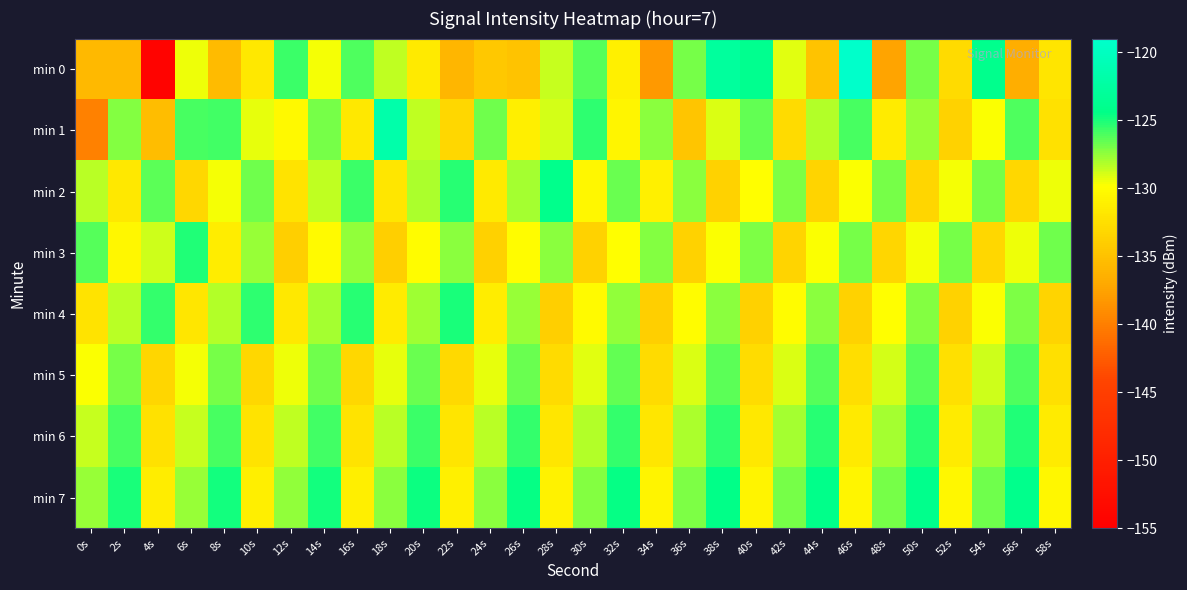

At 20s, list the series in order from largest to smallest.

min 7, min 6, min 5, min 4, min 2, min 1, min 3, min 0